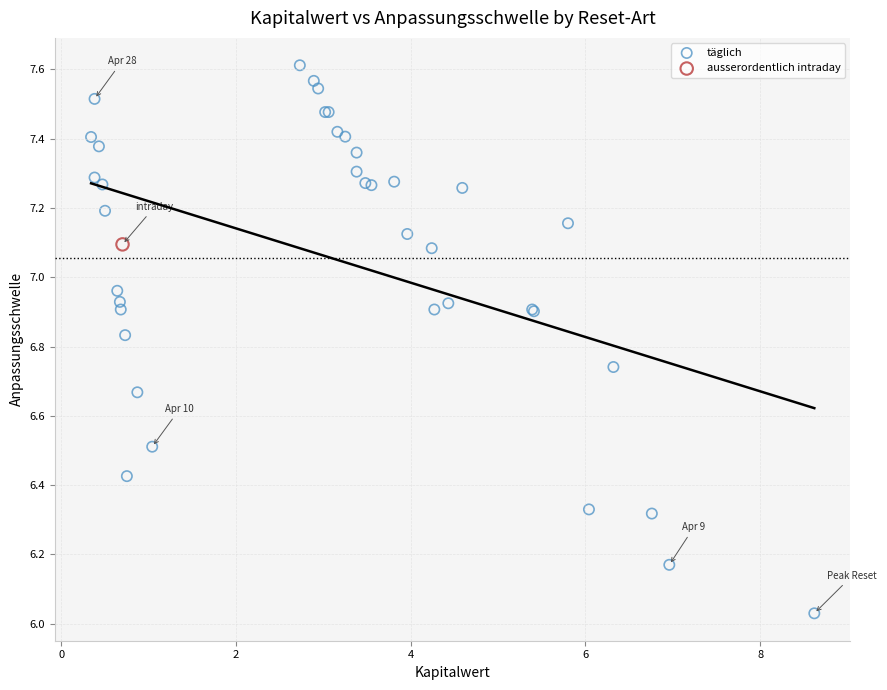

What are all the series names shown in the legend?

täglich, ausserordentlich intraday